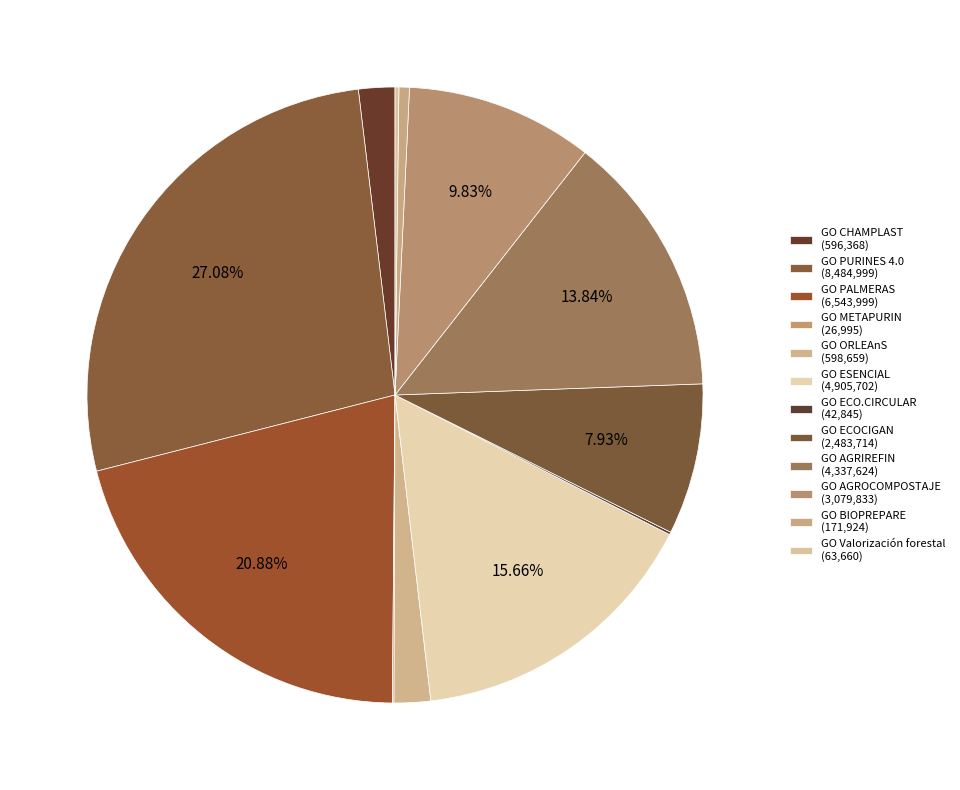

What percentage is the GO CHAMPLAST slice, to the nearest percent?

2%